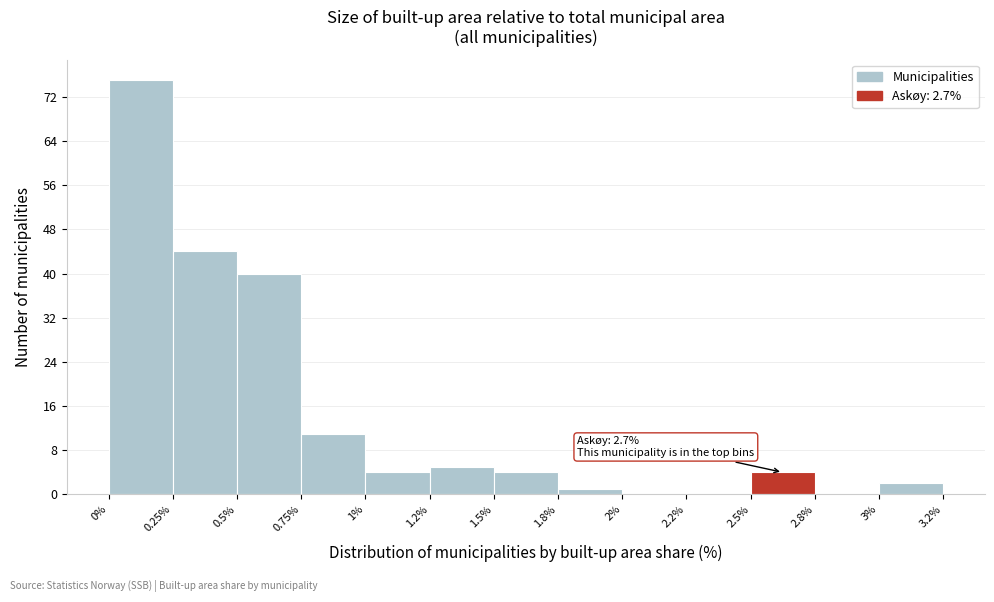

Reading left to right, what are all the values shown in this chart?

0%=75	0.25%=44	0.5%=40	0.75%=11	1%=4	1.2%=5	1.5%=4	1.8%=1	2%=0	2.2%=0	2.5%=4	2.8%=0	3%=2